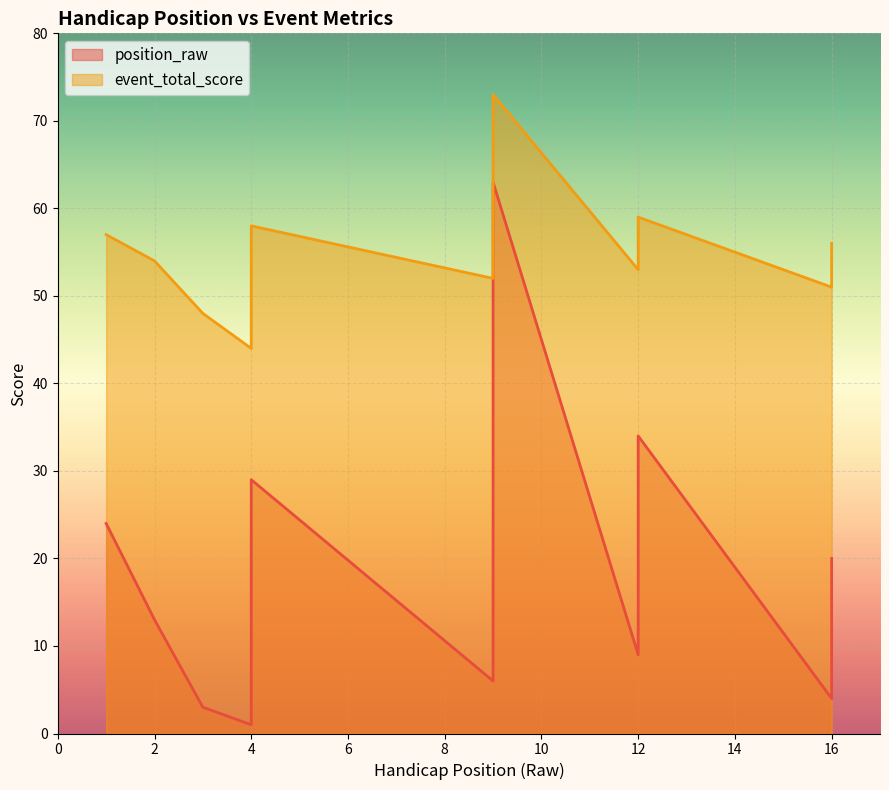

How many lines are shown in the chart?

2